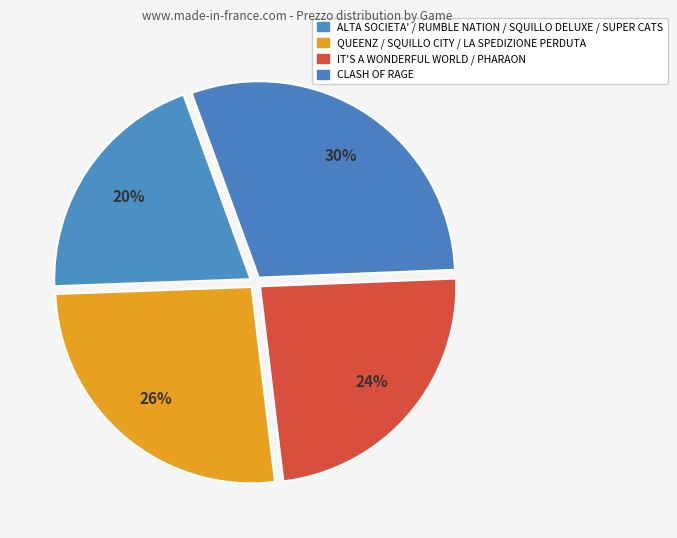

To the nearest percent, what is the average slice percentage?

25%